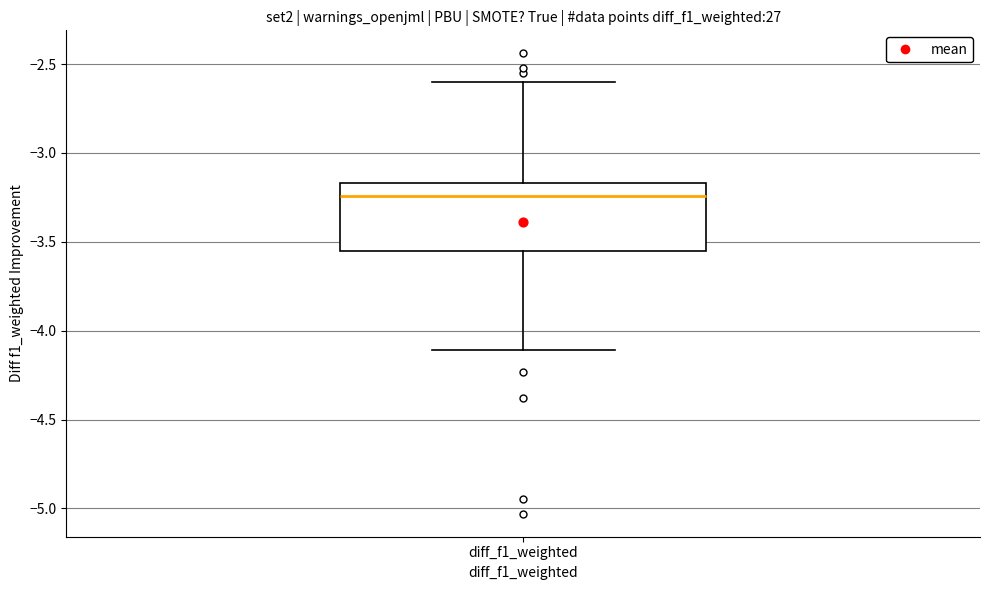

Read this box plot against the y-axis: the position of the median line, the range covered by the box, and the ends of both whiskers. The values are not printed on the chart, so give them approximately, as read against the axis.

median -3.25, box -3.55 to -3.15, whiskers -4.10 to -2.60